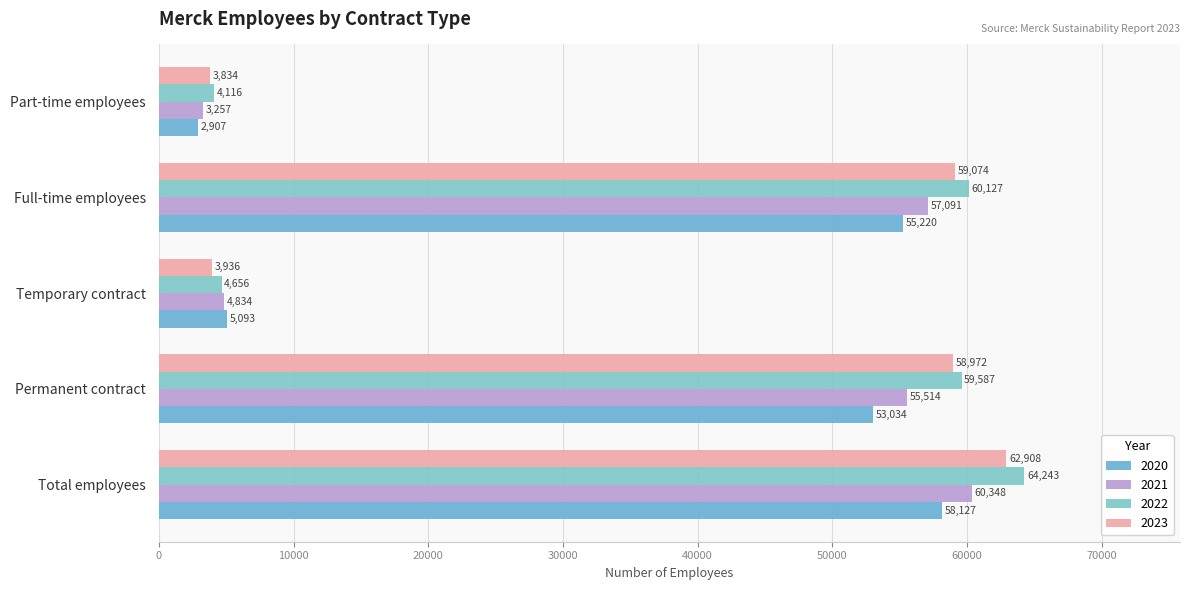

The value of 2022 at Part-time employees is 4116. True or false?

True